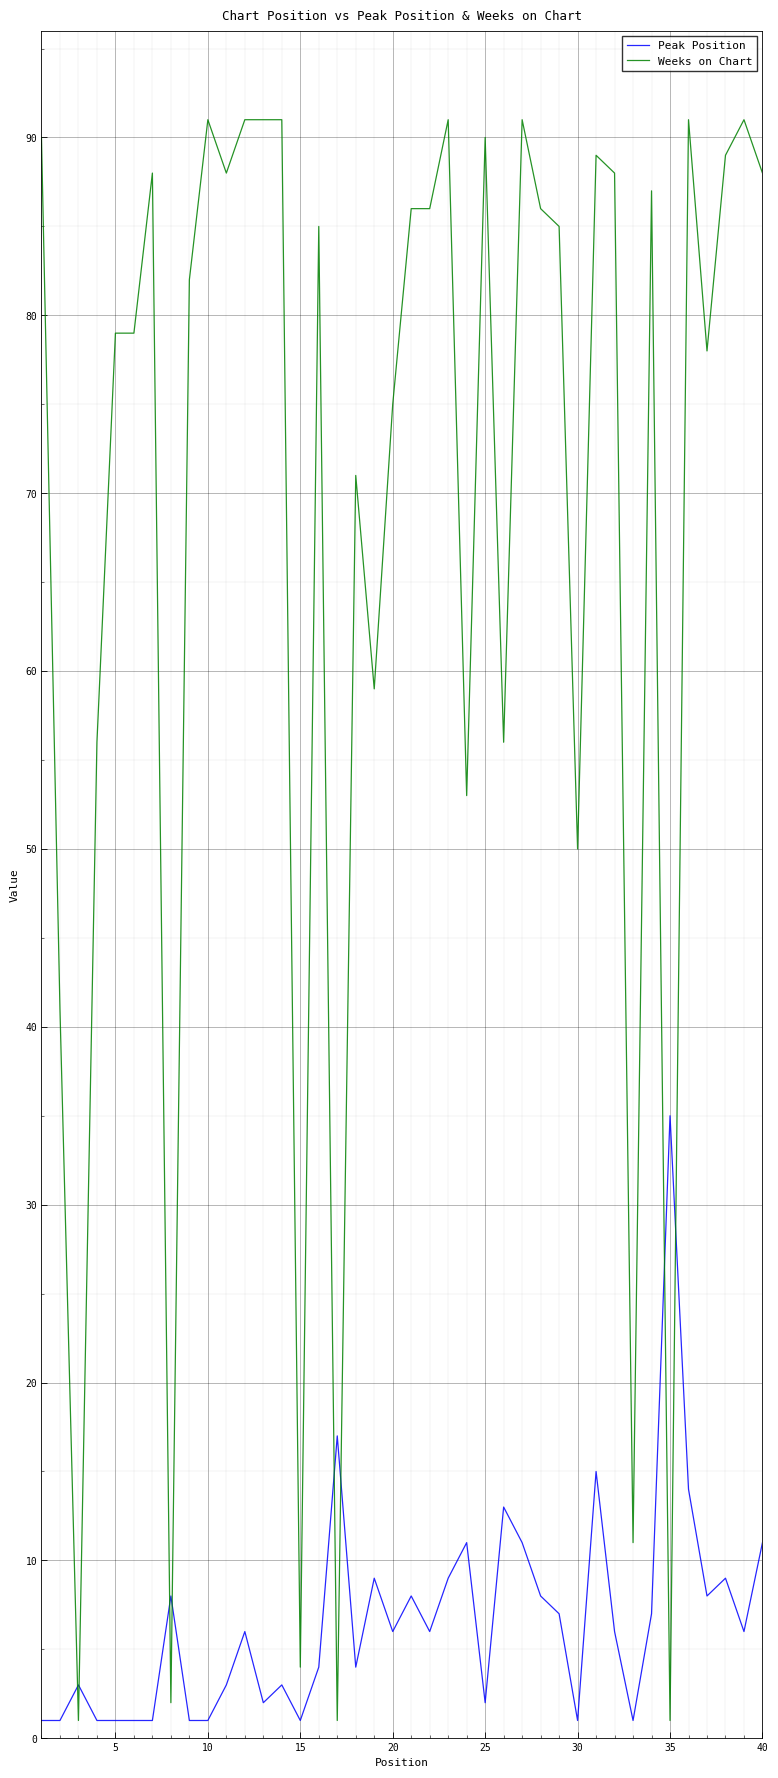

What is the difference between the maximum and minimum values in the Weeks on Chart series?

90